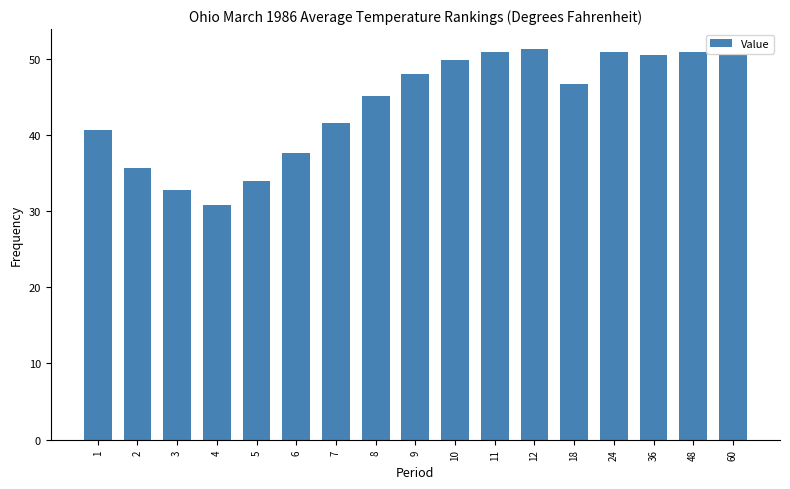

What is the value of the 10th bar from the left?

49.8